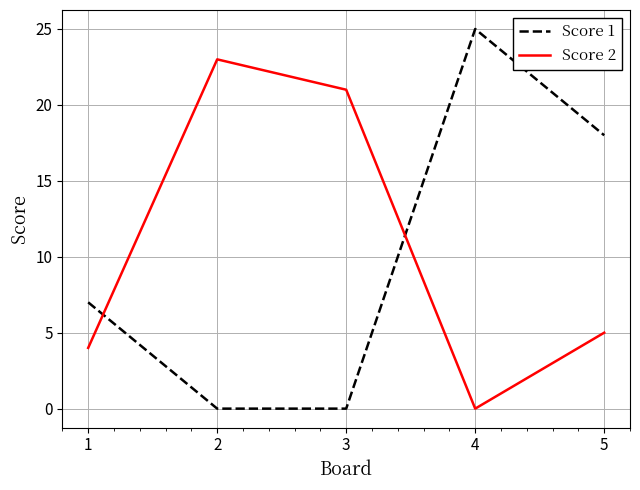

Where is the first local maximum for Score 2?

2